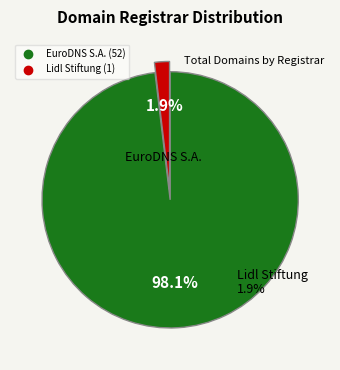

Does EuroDNS S.A. account for over 50% of the chart?

Yes